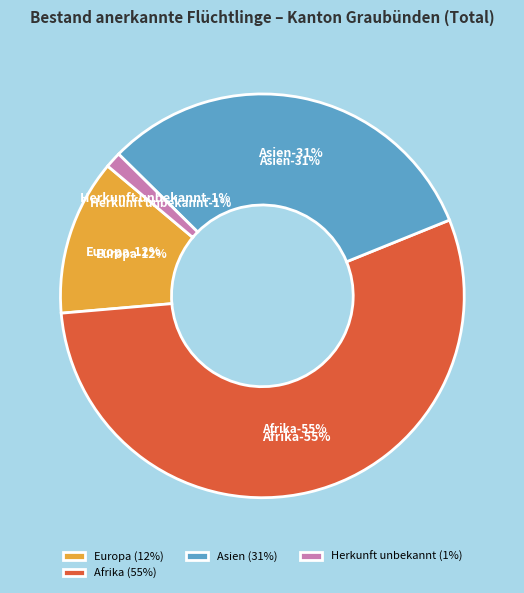

What is the change in value from Afrika to Herkunft unbekannt?

-377